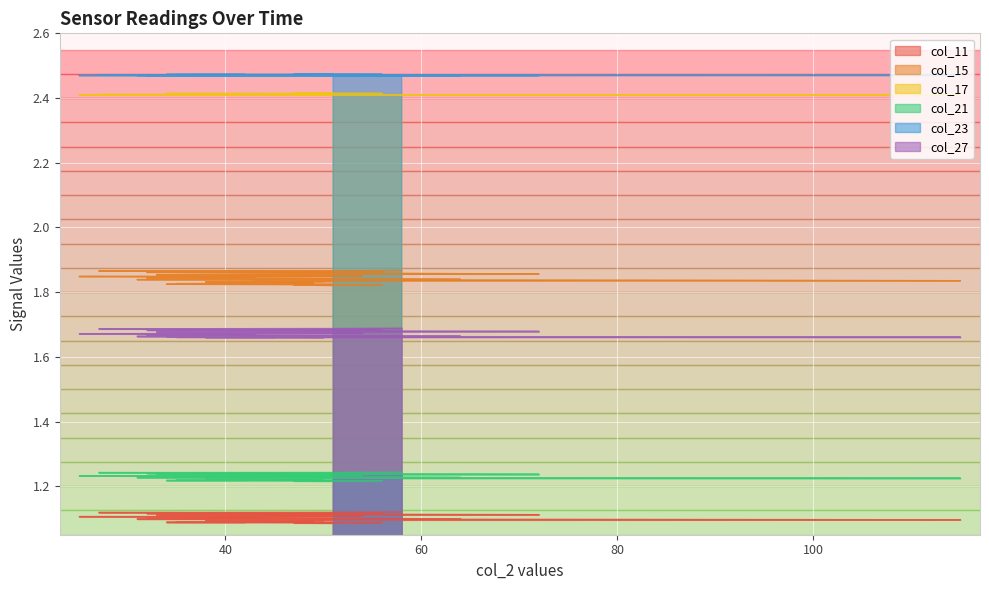

Is it true that col_11 equals 0.3 at 7?

False